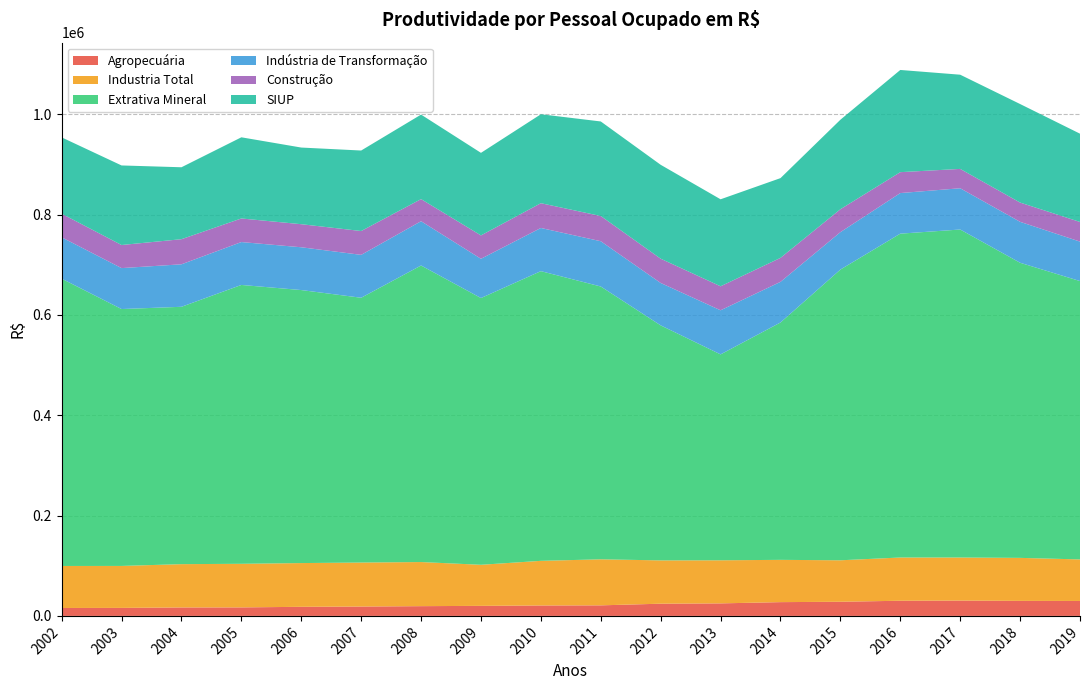

Reading left to right, what are all the values shown in this chart?

Agropecuária: 2002=15794.0	2003=15960.0	2004=16842.4	2005=16945.4	2006=18126.3	2007=18671.7	2008=19432.8	2009=20021.2	2010=20776.8	2011=21035.5	2012=24338.3	2013=24972.6	2014=27452.2	2015=28191.7	2016=30223.5	2017=30547.6	2018=29956.2	2019=29782.7
Industria Total: 2002=83757.7	2003=83682.1	2004=86344.0	2005=86941.8	2006=87217.1	2007=87729.0	2008=87936.3	2009=81901.8	2010=89008.5	2011=91775.0	2012=86355.8	2013=85913.7	2014=84302.3	2015=82709.3	2016=86204.2	2017=85876.8	2018=85736.2	2019=82839.3
Extrativa Mineral: 2002=572879.1	2003=512208.1	2004=513148.5	2005=556014.3	2006=544367.7	2007=527963.7	2008=591323.5	2009=531874.5	2010=577627.6	2011=543994.0	2012=468604.9	2013=410554.3	2014=473286.0	2015=579650.0	2016=645742.8	2017=654008.1	2018=588452.7	2019=555006.8
Indústria de Transformação: 2002=82442.1	2003=81639.7	2004=84716.2	2005=85515.2	2006=85310.3	2007=85527.8	2008=88285.2	2009=78256.3	2010=86097.3	2011=90265.6	2012=84545.1	2013=87936.8	2014=80999.0	2015=74609.3	2016=80925.8	2017=82260.4	2018=81619.3	2019=78673.1
Construção: 2002=47025.3	2003=46036.2	2004=50064.4	2005=47025.4	2006=45991.0	2007=47506.5	2008=44060.1	2009=46603.5	2010=49382.0	2011=50253.0	2012=48372.4	2013=47842.0	2014=47830.7	2015=45678.7	2016=41677.6	2017=38582.7	2018=38400.5	2019=39175.4
SIUP: 2002=152235.2	2003=158630.6	2004=143429.7	2005=161843.9	2006=152833.6	2007=160515.9	2008=168520.3	2009=164636.5	2010=177349.9	2011=188536.3	2012=187247.2	2013=173461.7	2014=159016.7	2015=178455.6	2016=203771.8	2017=187820.2	2018=196462.5	2019=176010.1